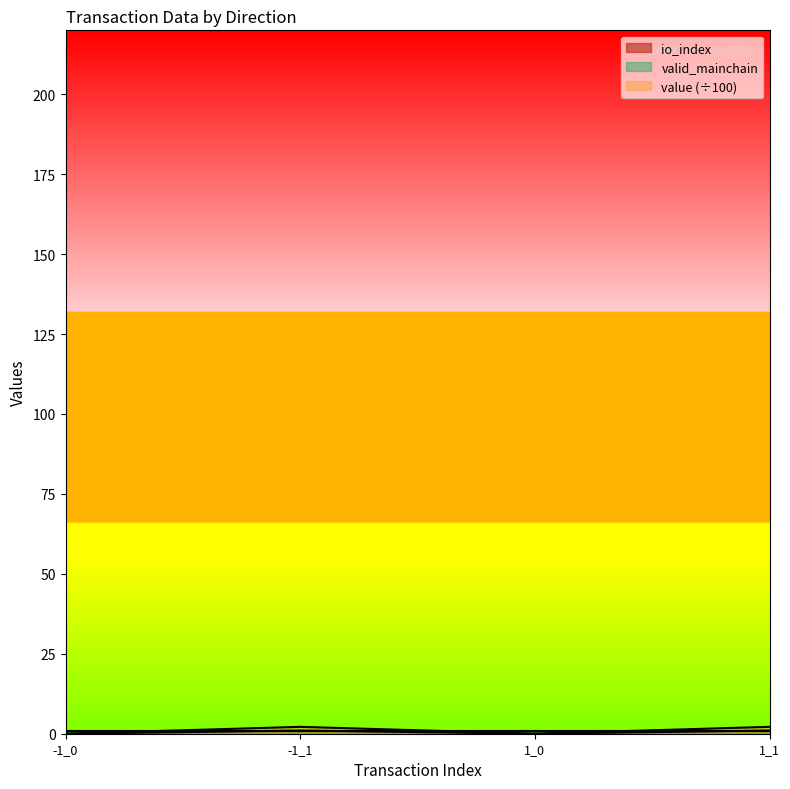

At which label does value reach its minimum?

-1_0